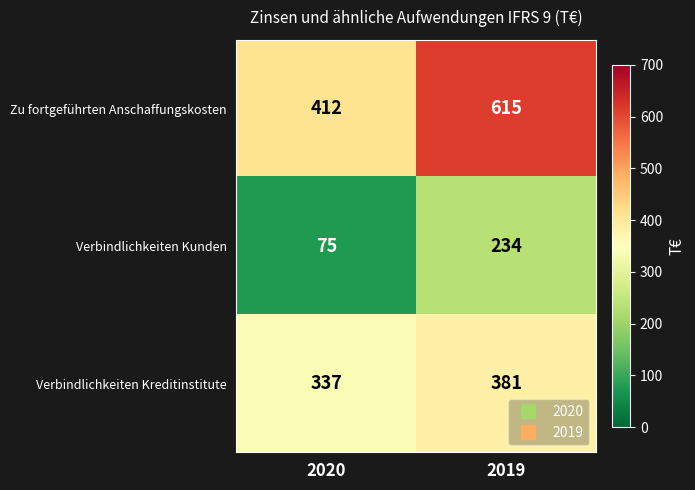

What value does the Zu fortgeführten Anschaffungskosten series have at 2019?

615